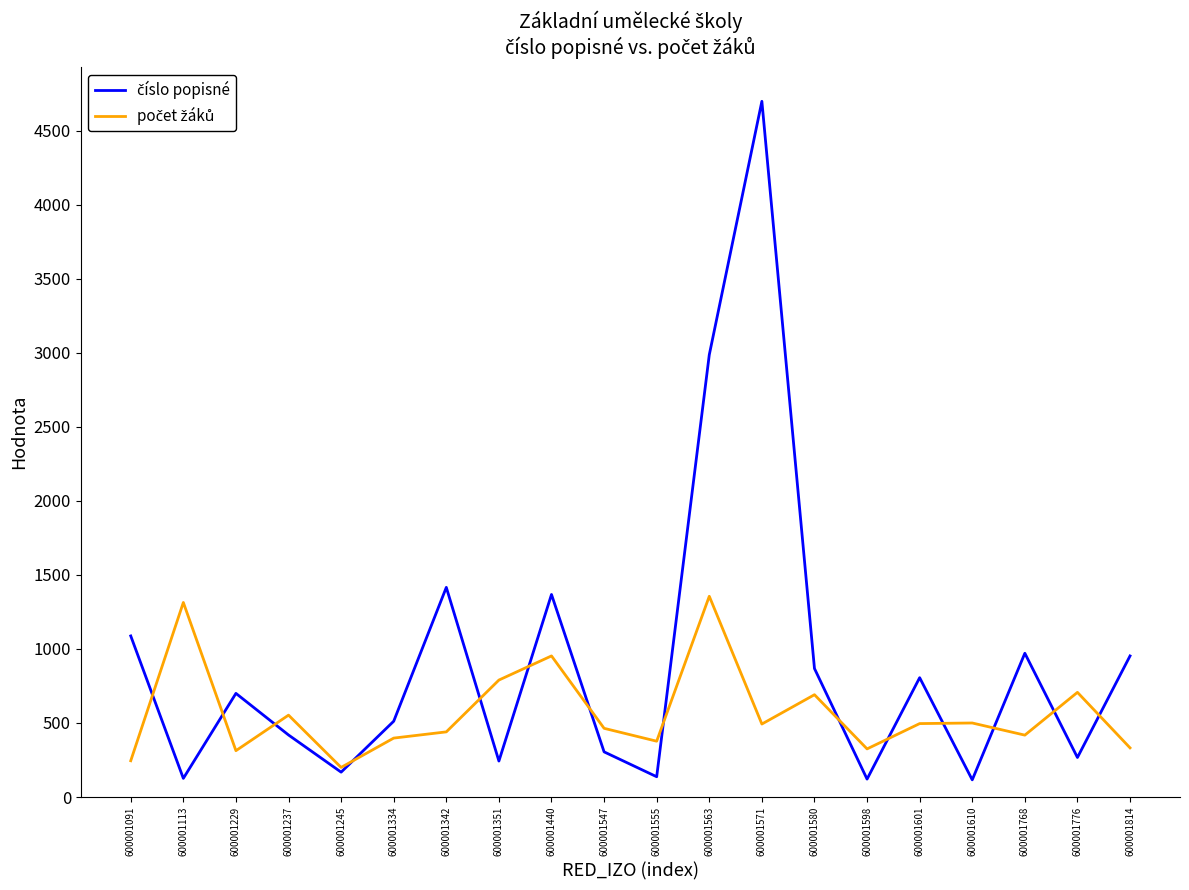

What is the total value across all series at 600001598?

446